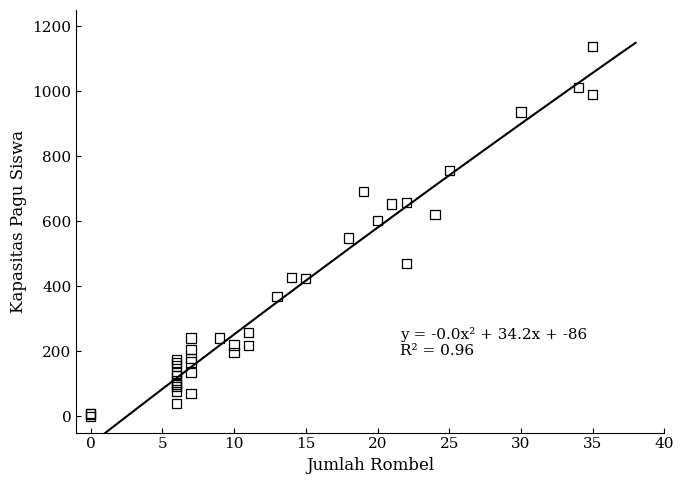

What Y value in the scatter plot is closest to 568?

549